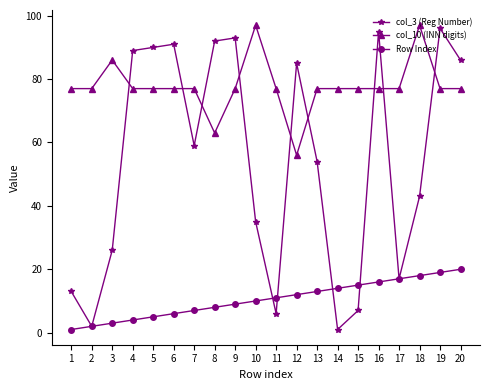

What is the sum of the col_10 (INN digits) values at 12 and 13?

133